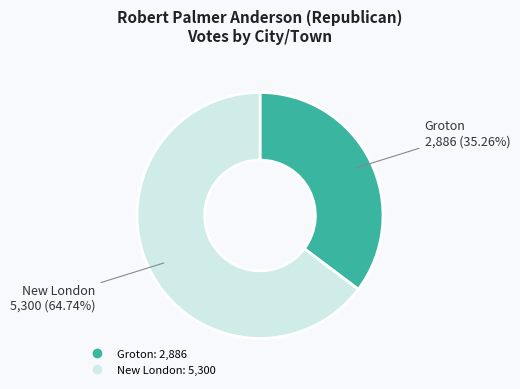

Between Groton and New London, which is larger?

New London